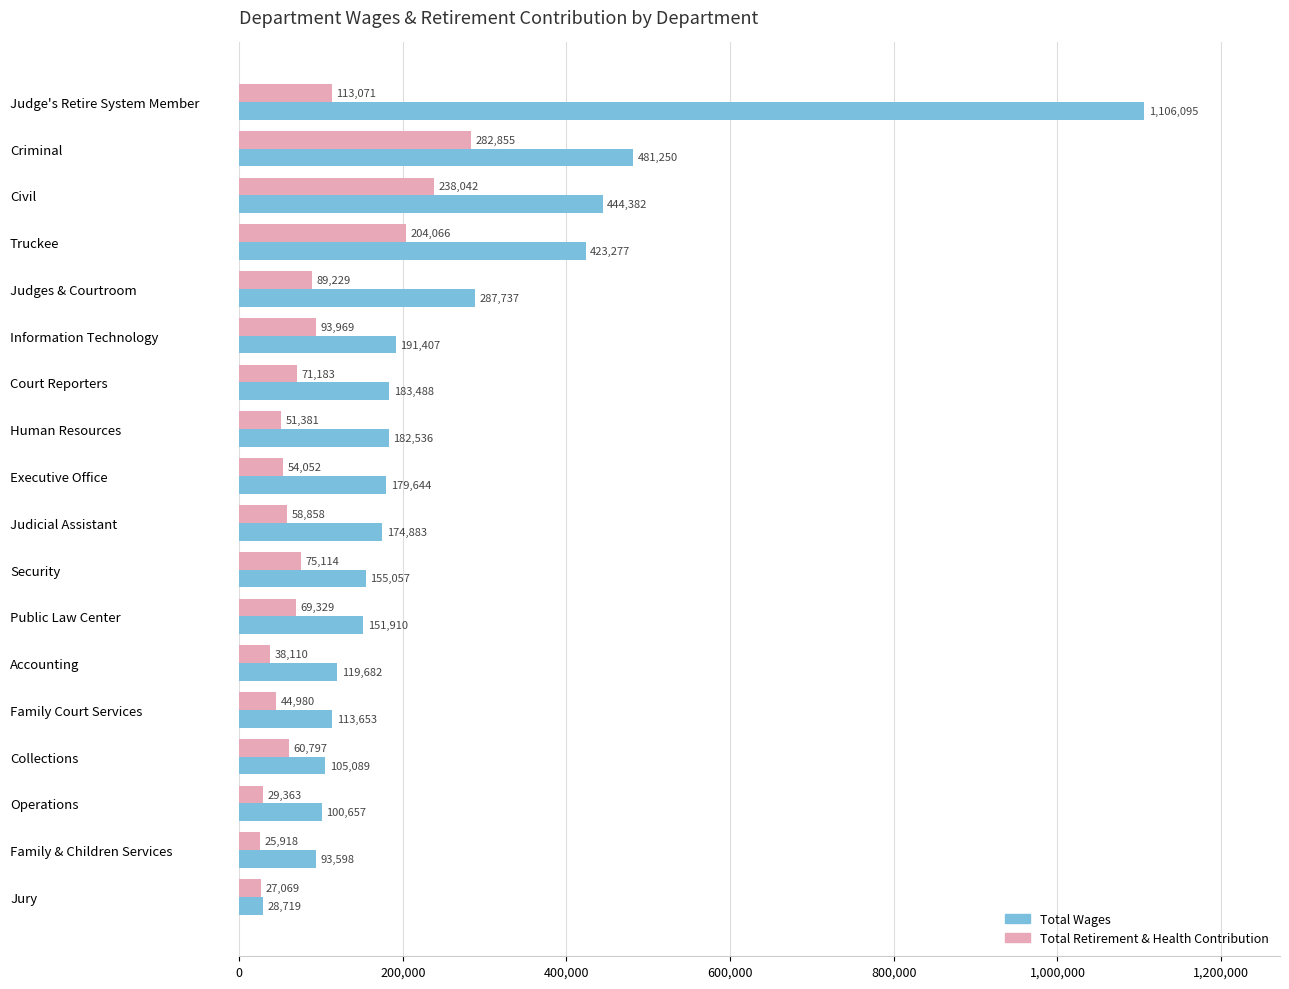

What is the greatest value displayed?

1106095.5